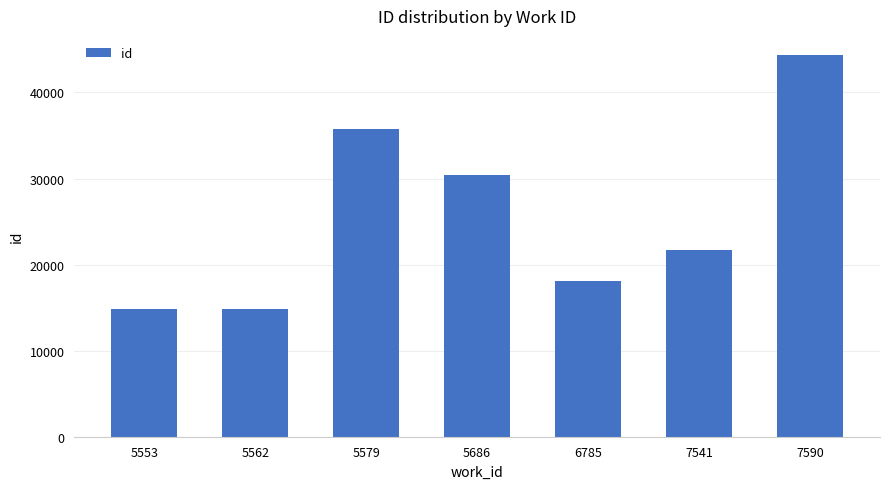

At which label does the data first exceed 21678?

5579